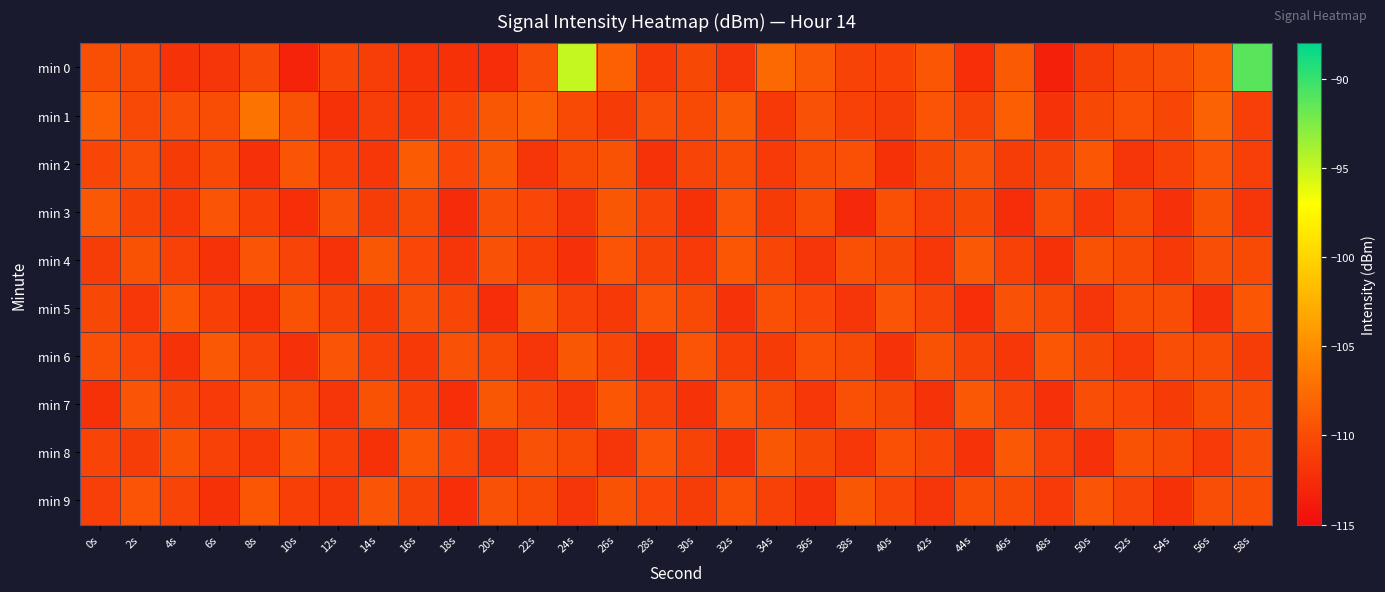

What is the maximum value shown in the chart?

-91.1